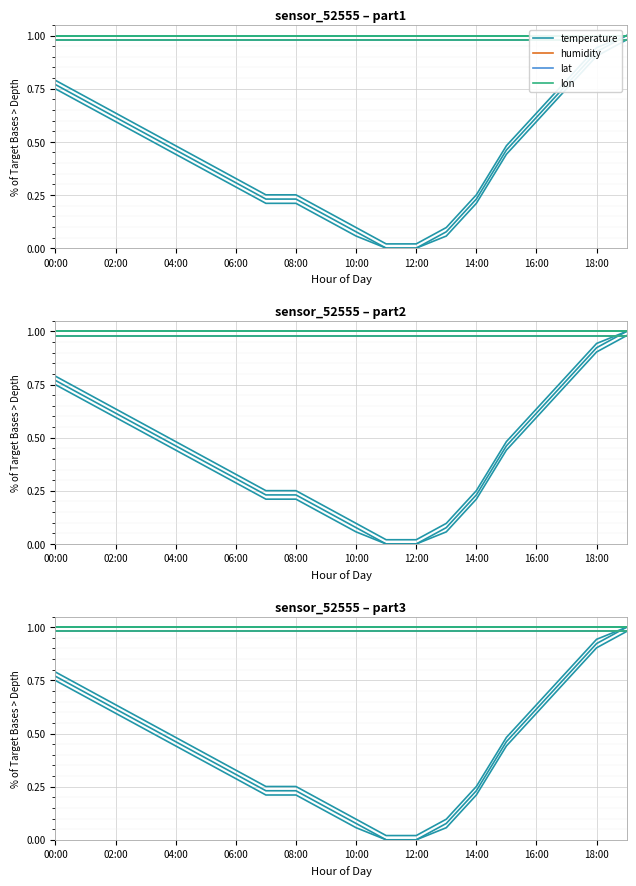

Reading left to right, transcribe all the data shown in this chart.

temperature: 0.8	0.7	0.6	0.5	0.5	0.4	0.3	0.2	0.2	0.2	0.1	0.0	0.0	0.1	0.2	0.5	0.6	0.8	0.9	1.0
humidity: 1.0	1.0	1.0	1.0	1.0	1.0	1.0	1.0	1.0	1.0	1.0	1.0	1.0	1.0	1.0	1.0	1.0	1.0	1.0	1.0
lat: 1.0	1.0	1.0	1.0	1.0	1.0	1.0	1.0	1.0	1.0	1.0	1.0	1.0	1.0	1.0	1.0	1.0	1.0	1.0	1.0
lon: 1.0	1.0	1.0	1.0	1.0	1.0	1.0	1.0	1.0	1.0	1.0	1.0	1.0	1.0	1.0	1.0	1.0	1.0	1.0	1.0